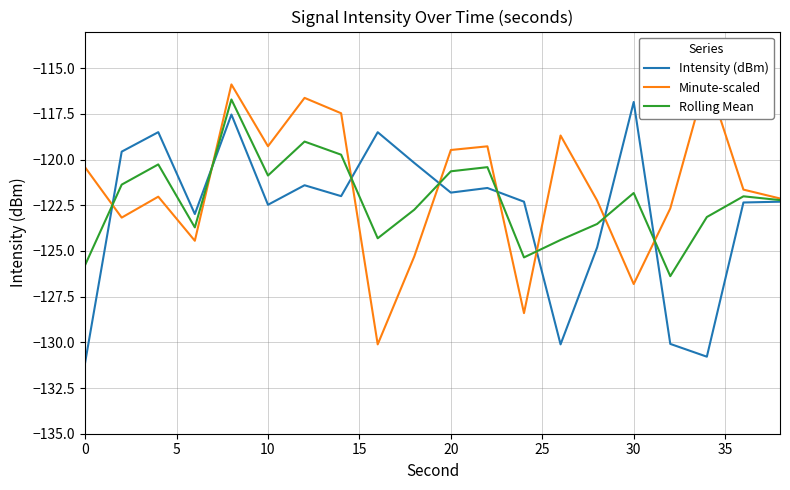

How many data points in Minute-scaled are less than -121?

11